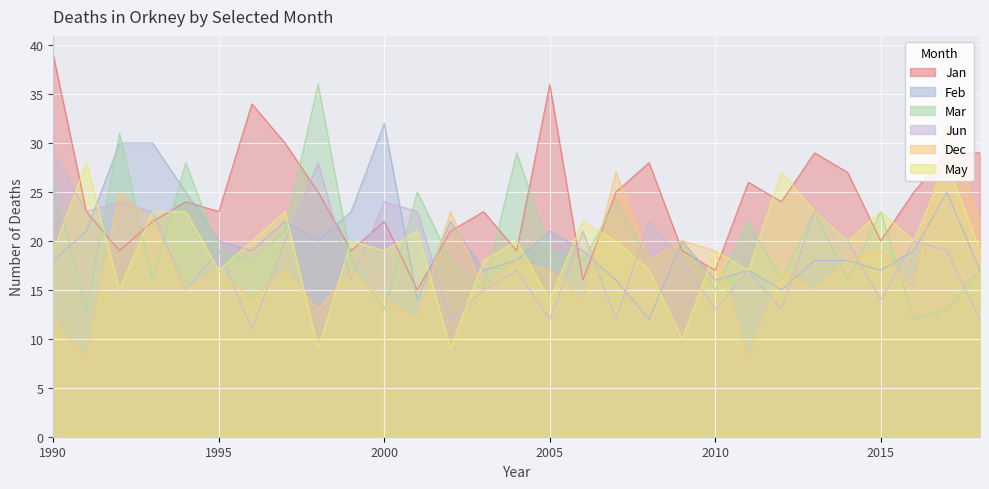

Which series has the largest range (max minus min)?

Jan